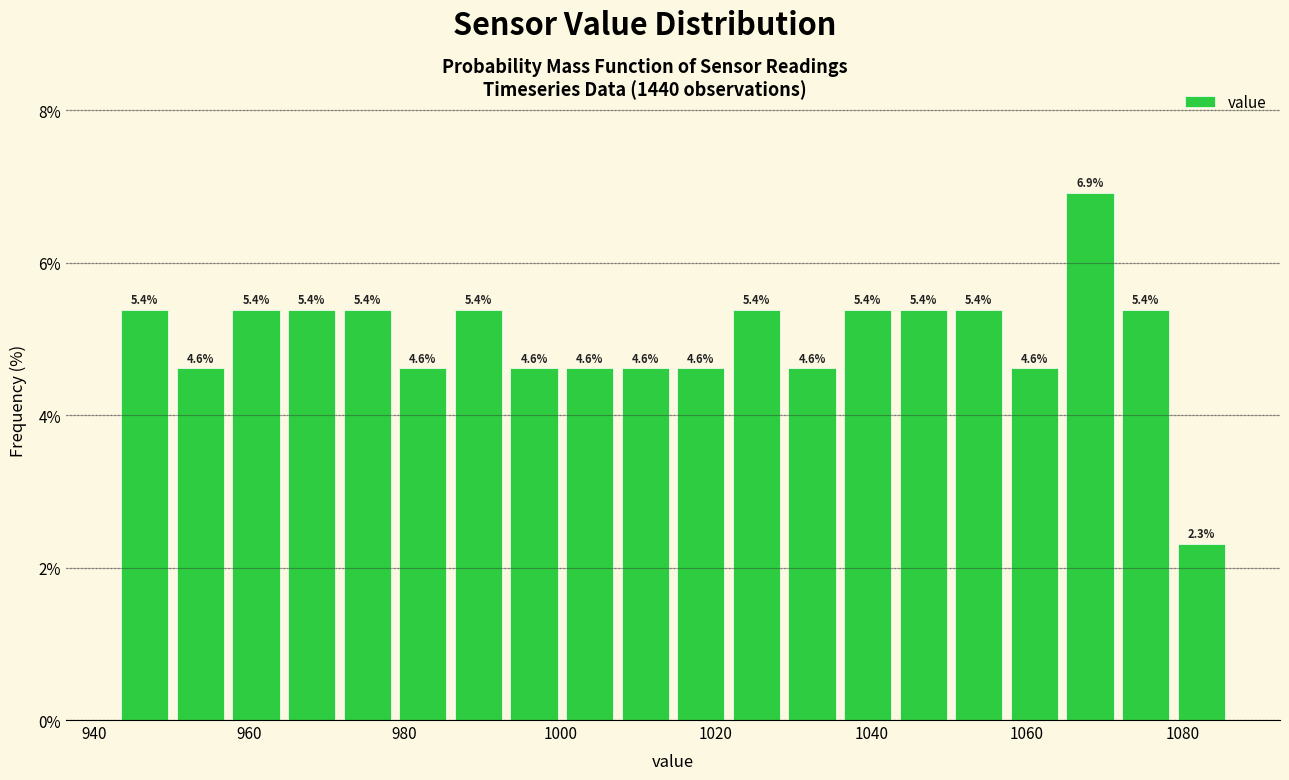

Read against the x-axis, roughly where is the centre of the tallest bar?

1068